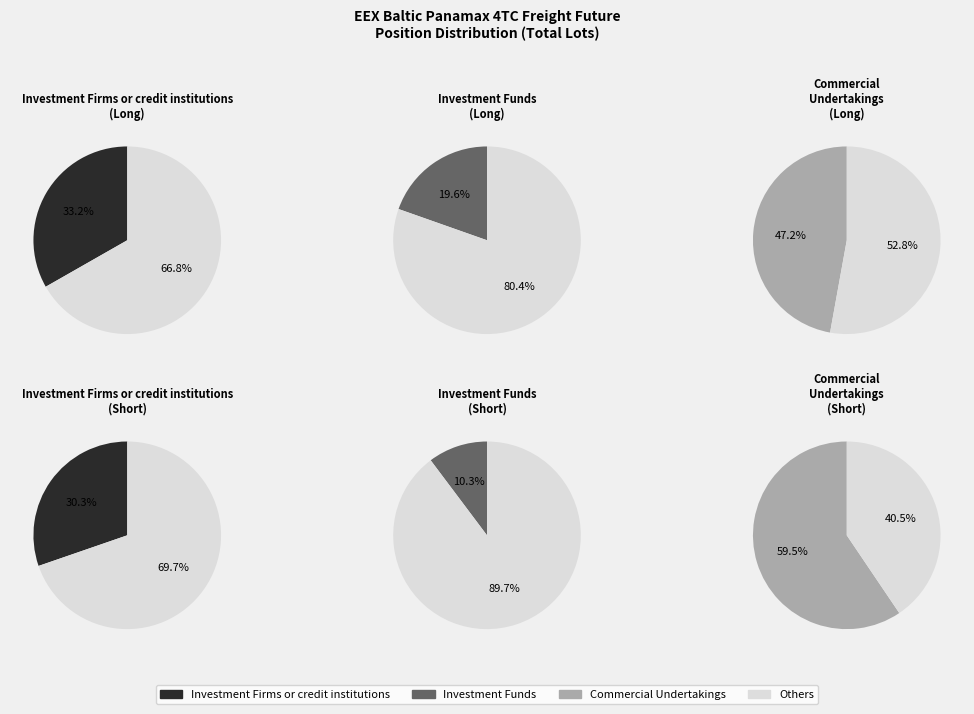

How many segments does this pie chart have?

2